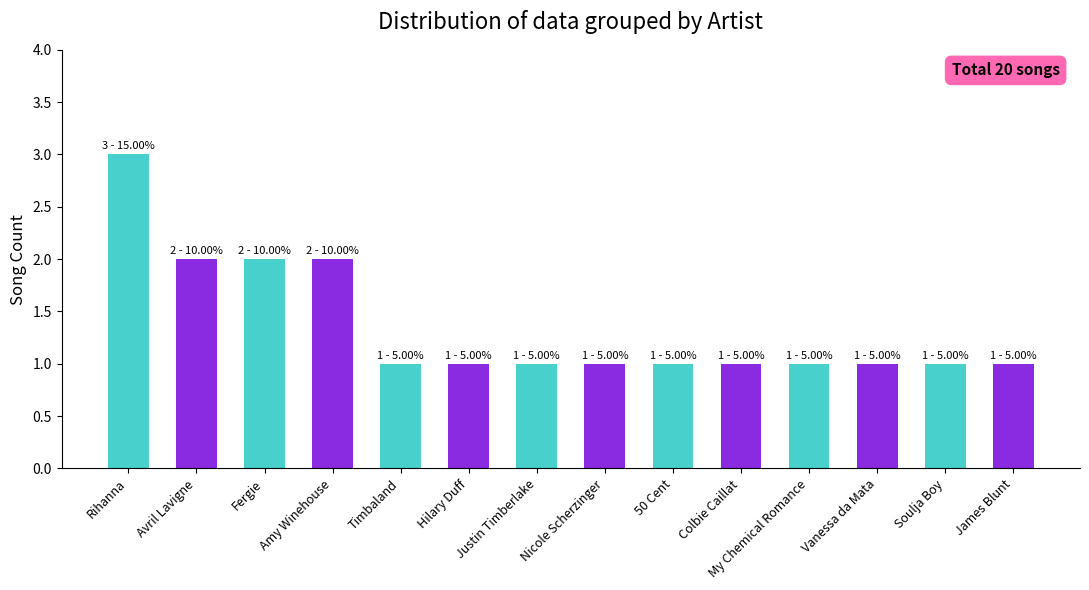

What position from the left is Justin Timberlake?

7